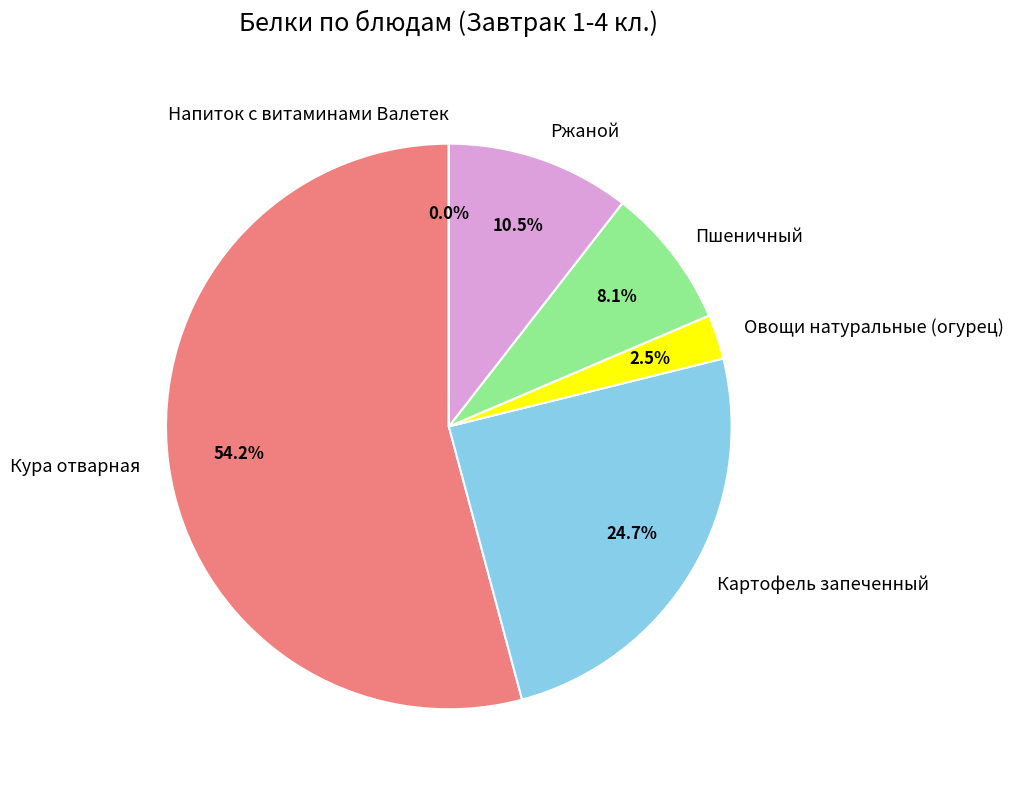

Rank the categories by value from highest to lowest.

Кура отварная, Картофель запеченный, Ржаной, Пшеничный, Овощи натуральные (огурец), Напиток с витаминами Валетек